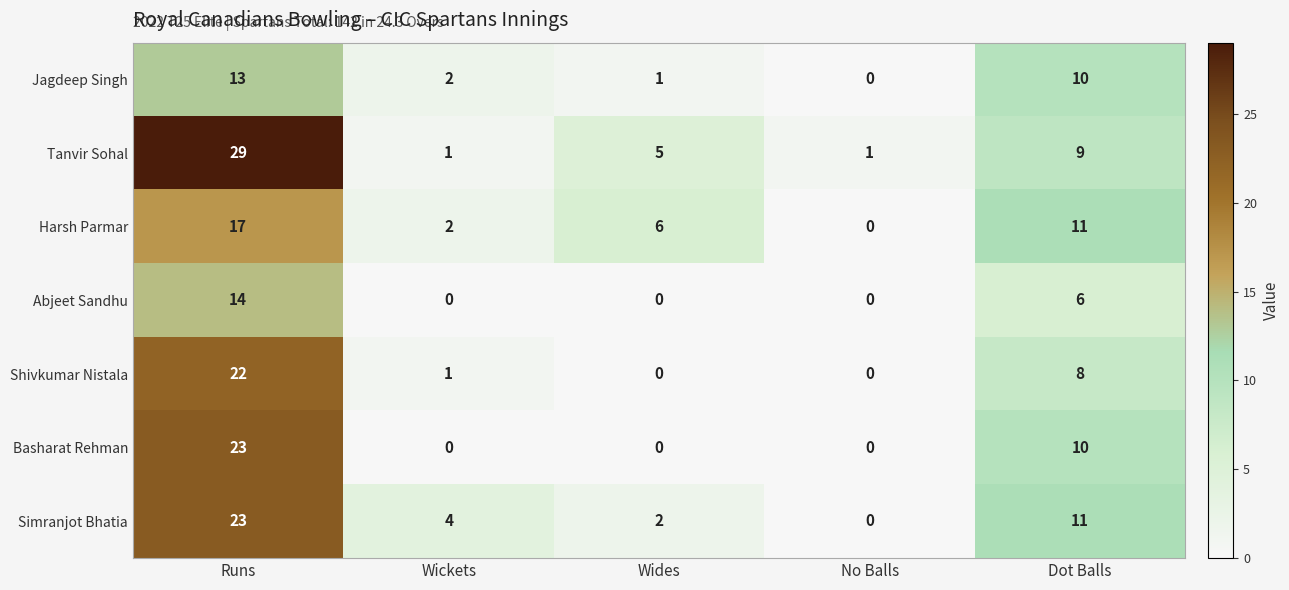

The value of Harsh Parmar at Wickets is 1. True or false?

False